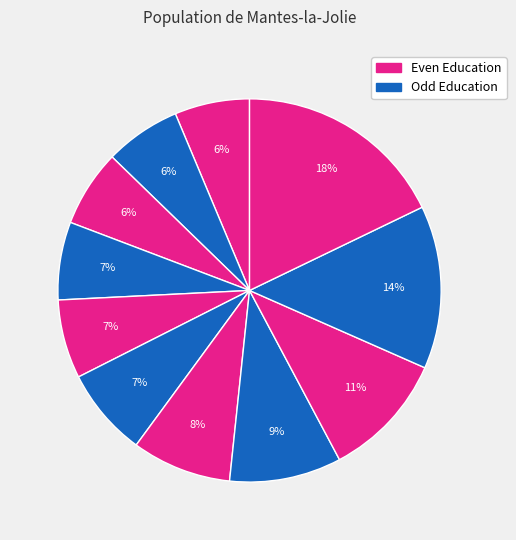

How many slices are in this pie chart?

11